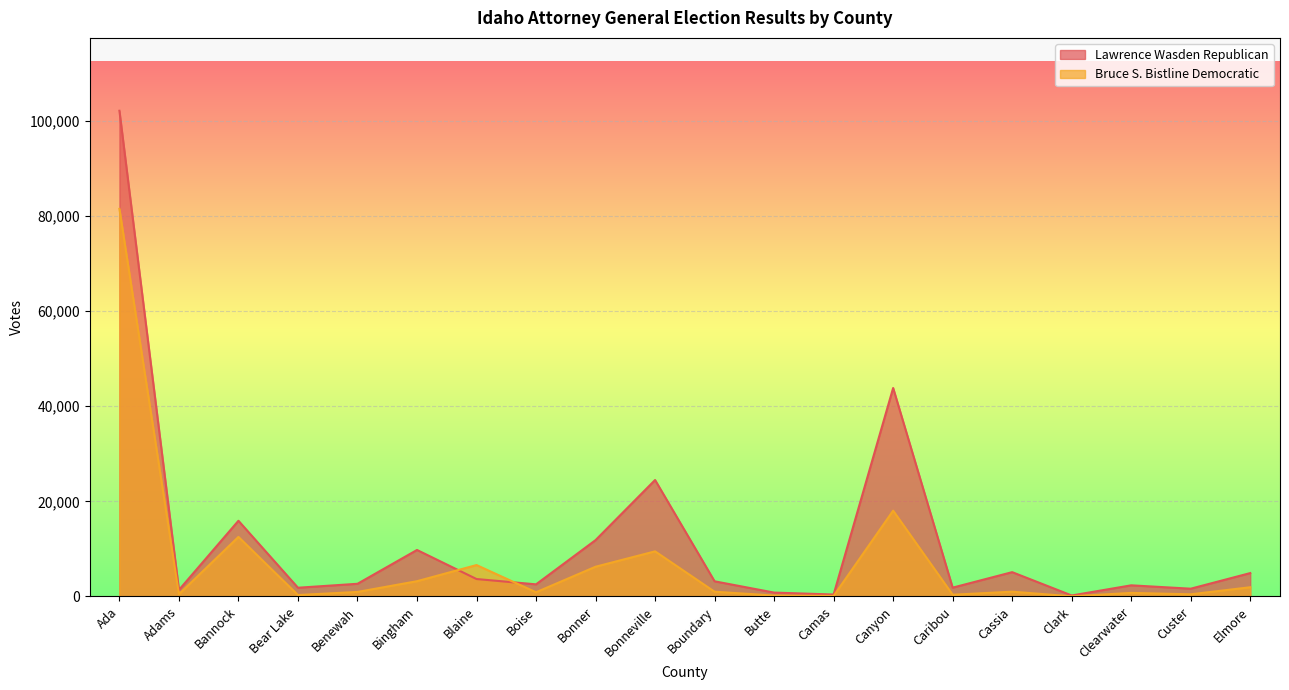

How many interior local peaks does the Bruce S. Bistline Democratic series have?

6